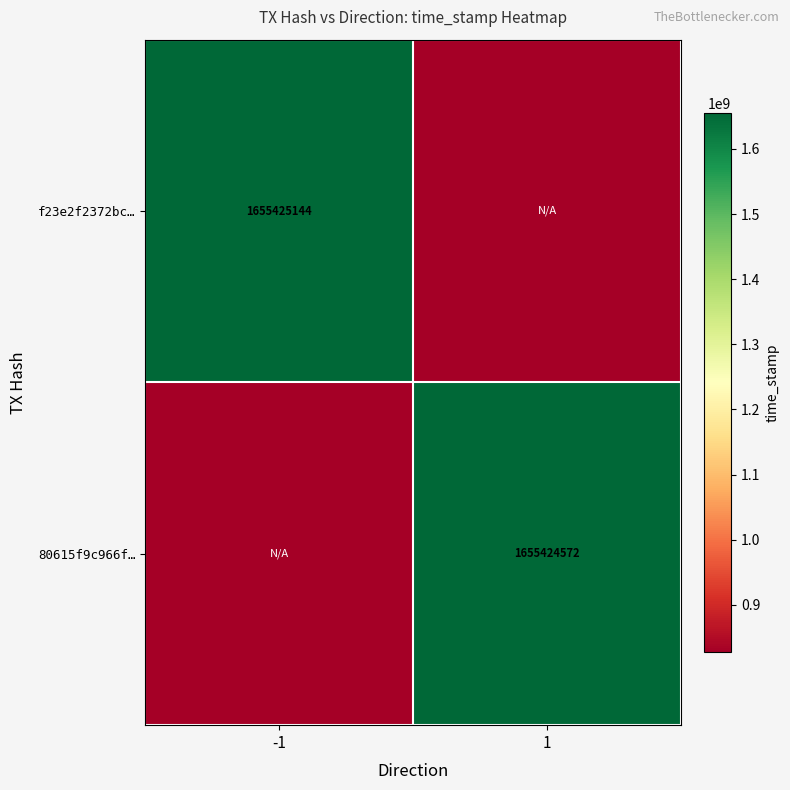

The 80615f9c966f… series shows 2236277739 at 1. True or false?

False